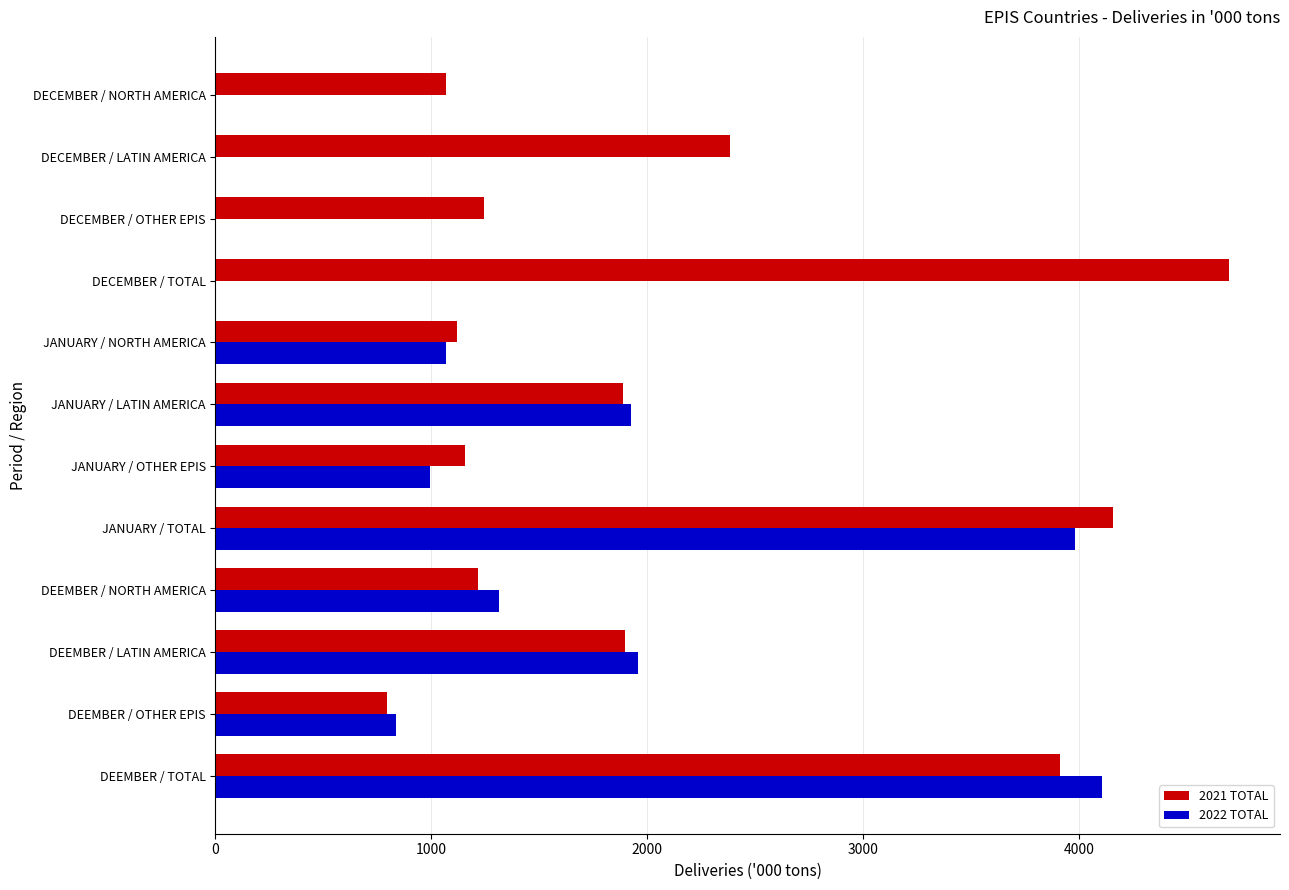

What is the sum of the 2022 TOTAL values at DEEMBER / OTHER EPIS and DEEMBER / TOTAL?

4942.0